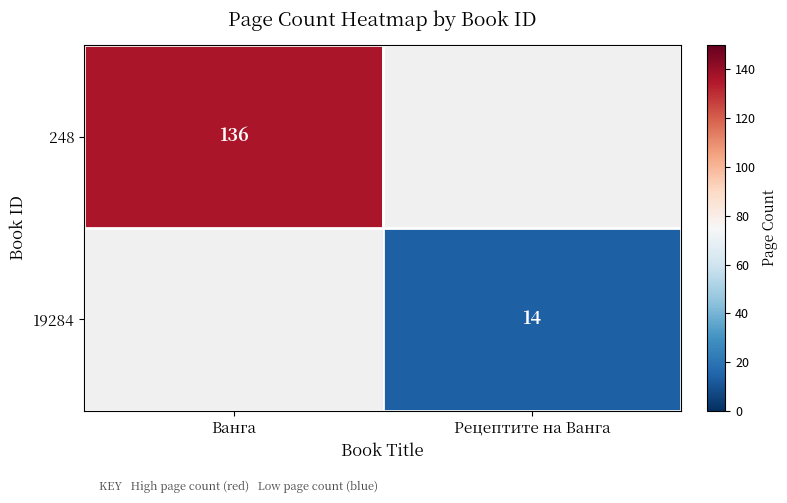

Which label corresponds to the smallest value in the chart?

Рецептите на Ванга